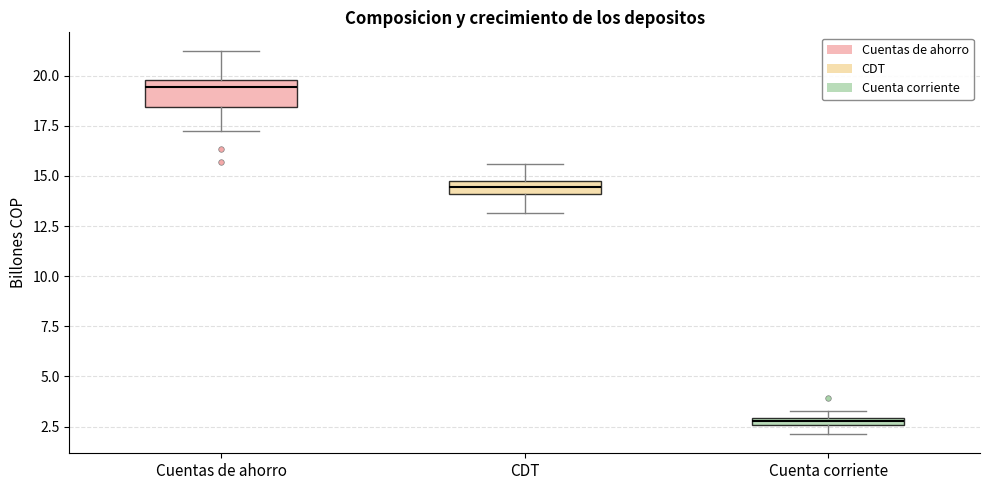

Comparing the boxes themselves (not the whiskers), which one is the tallest?

Cuentas de ahorro